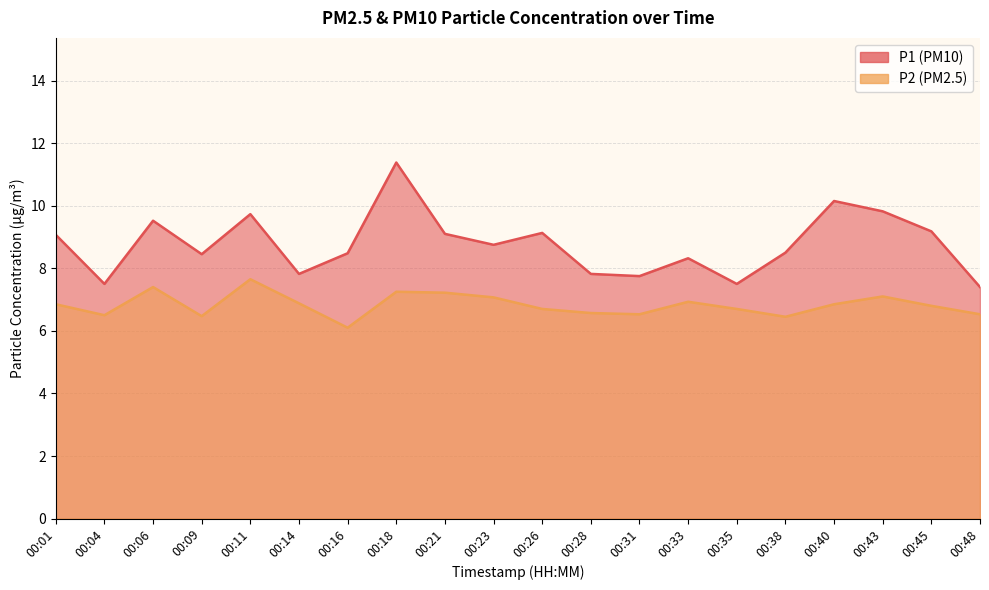

How many interior local peaks does the P1 series have?

6